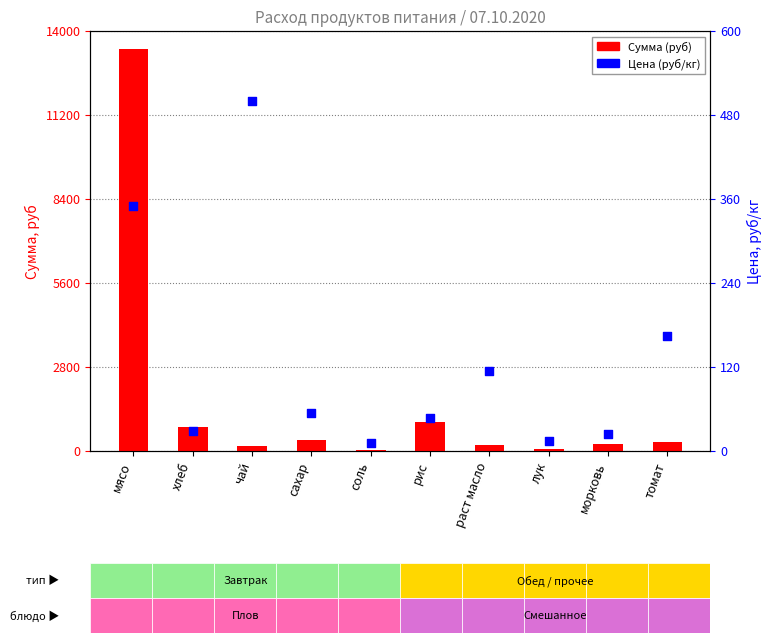

Which series has the largest Y range (max minus min)?

Сумма (руб)